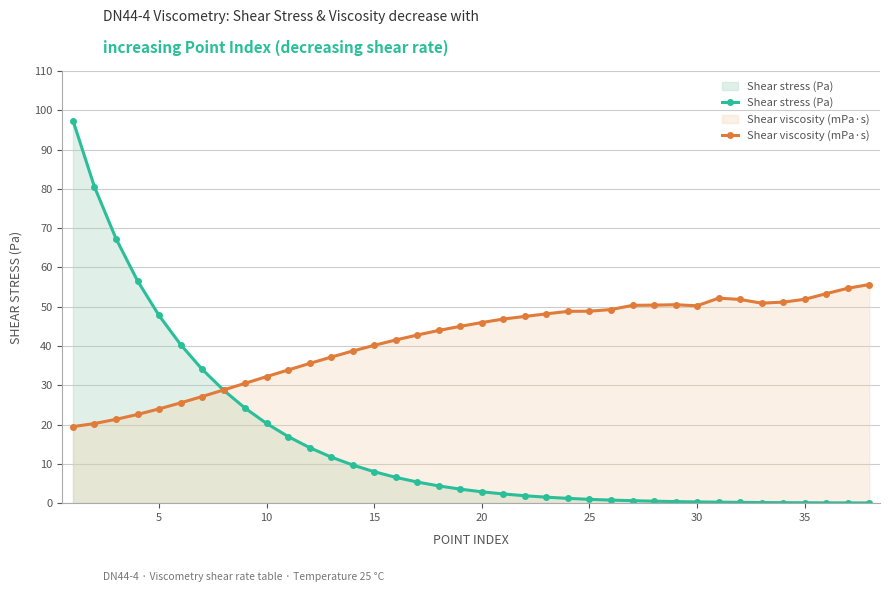

What is the difference between the maximum and minimum values in the Shear viscosity (mPa·s) series?

36.2